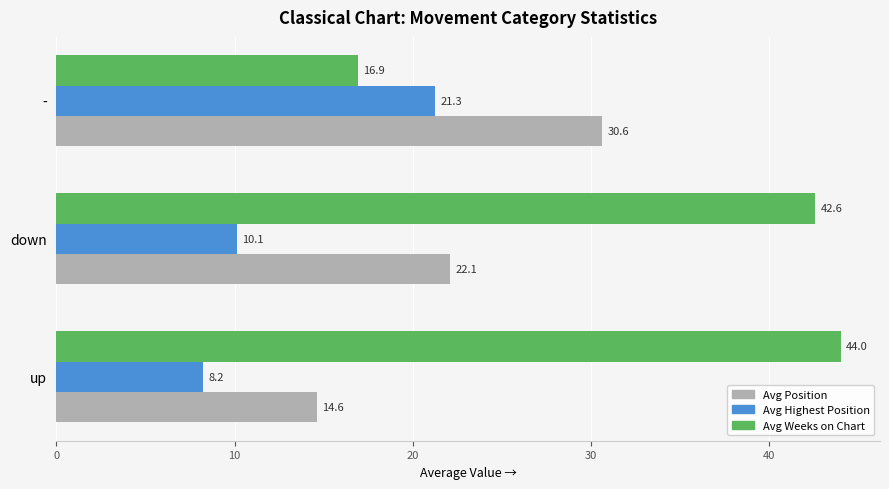

At which category is the sum across all series the highest?

down